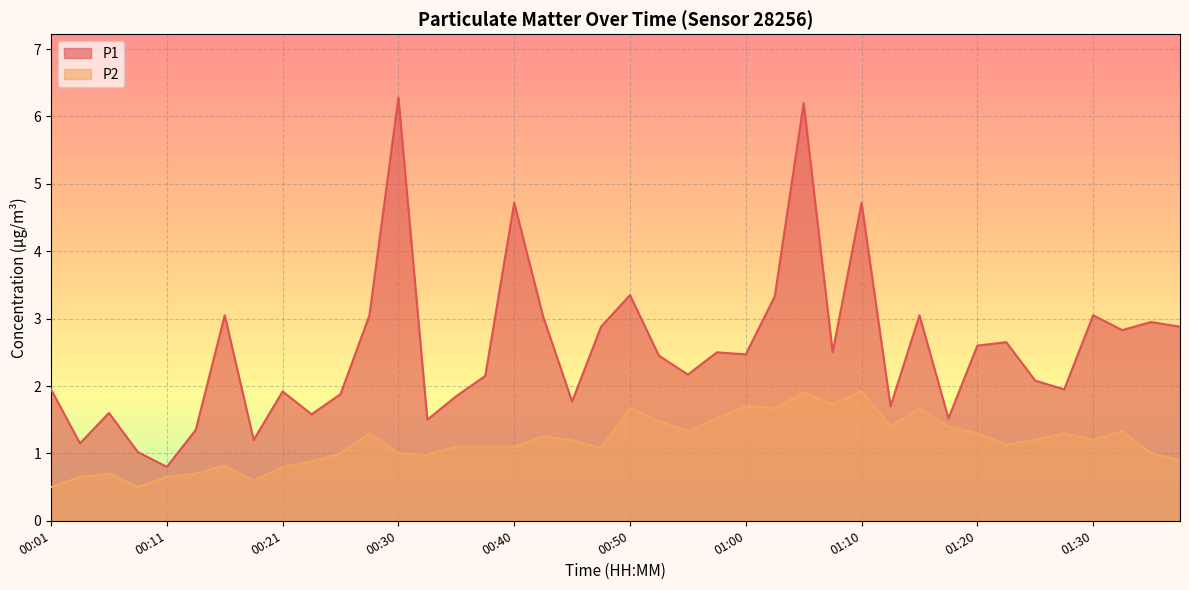

Between 00:01 and 01:35, which is larger?

01:35